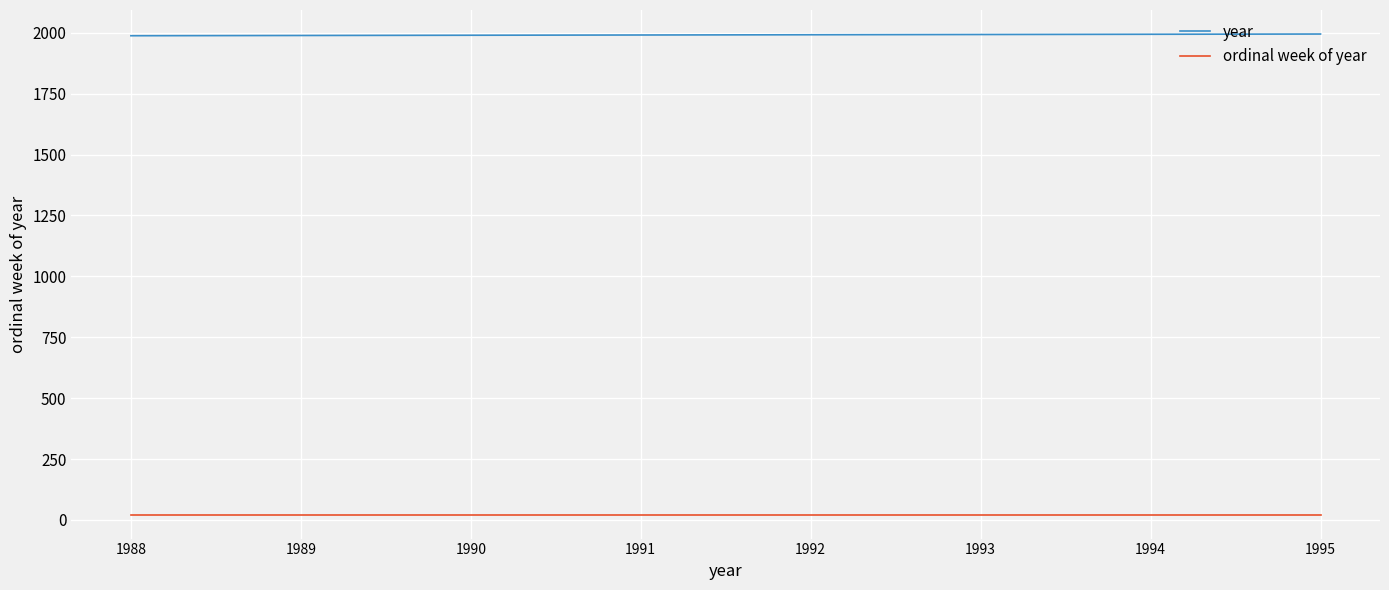

Which series has the largest total across all categories?

year